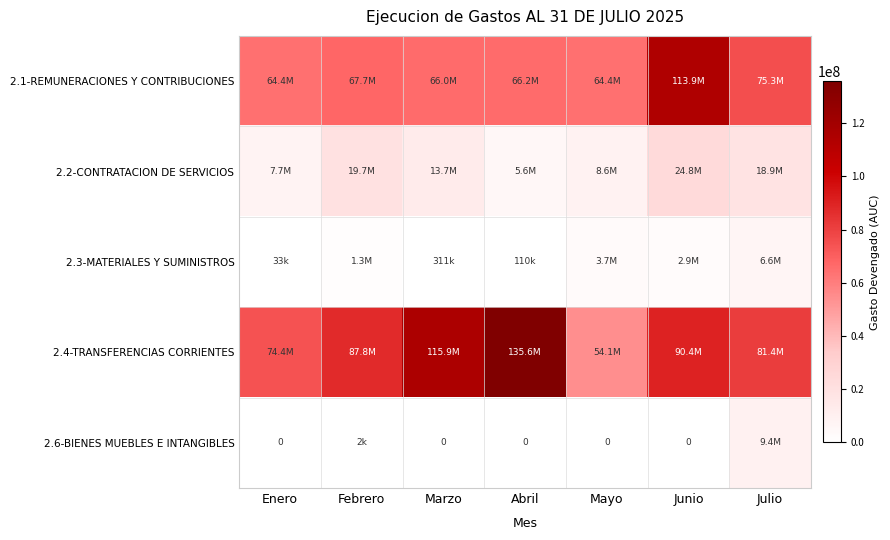

True or false: 2.1-REMUNERACIONES Y CONTRIBUCIONES has a value of 67733660.5 at Febrero.

True